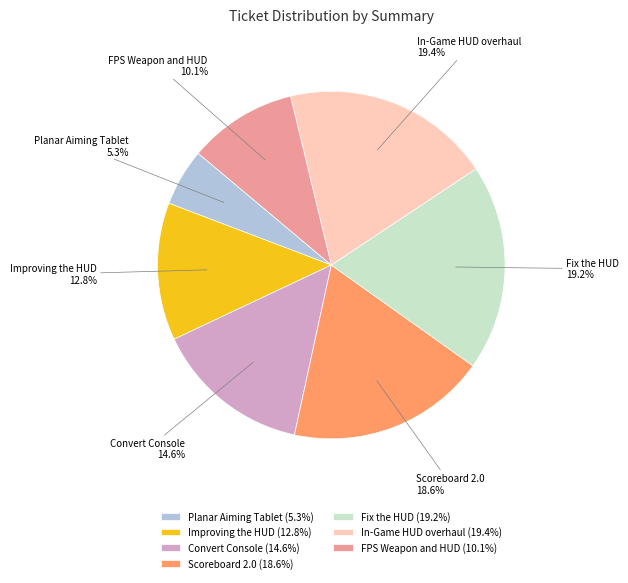

How much of the chart is everything except Fix the HUD?

80.8%